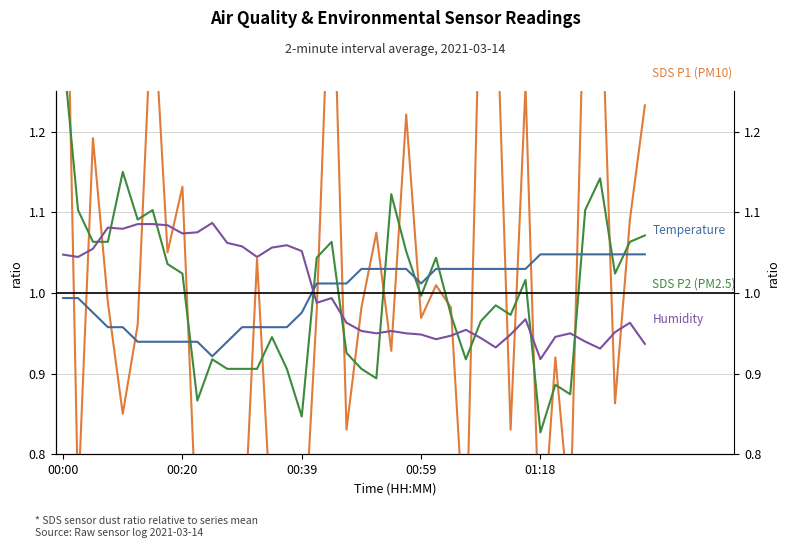

What is the maximum value shown in the chart?

1.7